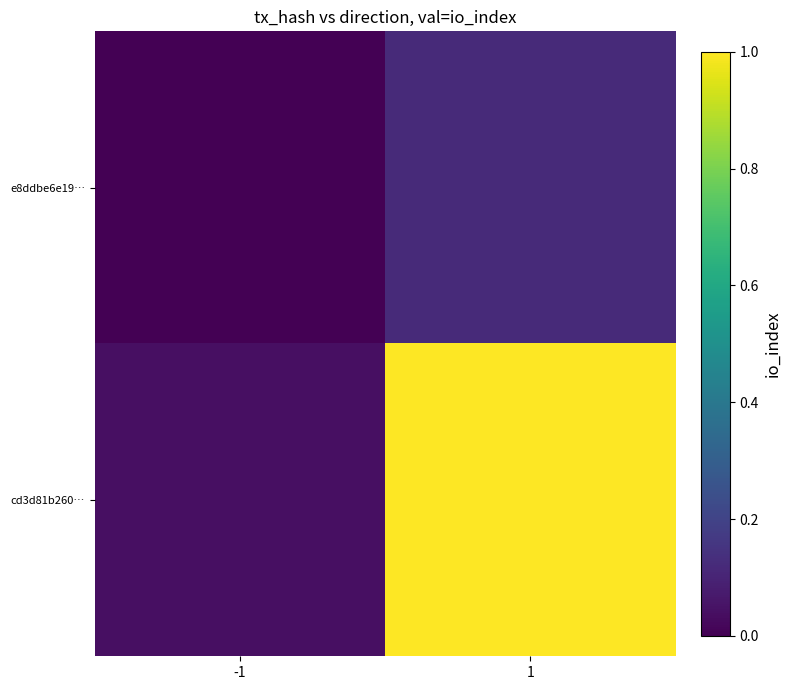

List the series in order of their overall mean, highest first.

cd3d81b260…, e8ddbe6e19…